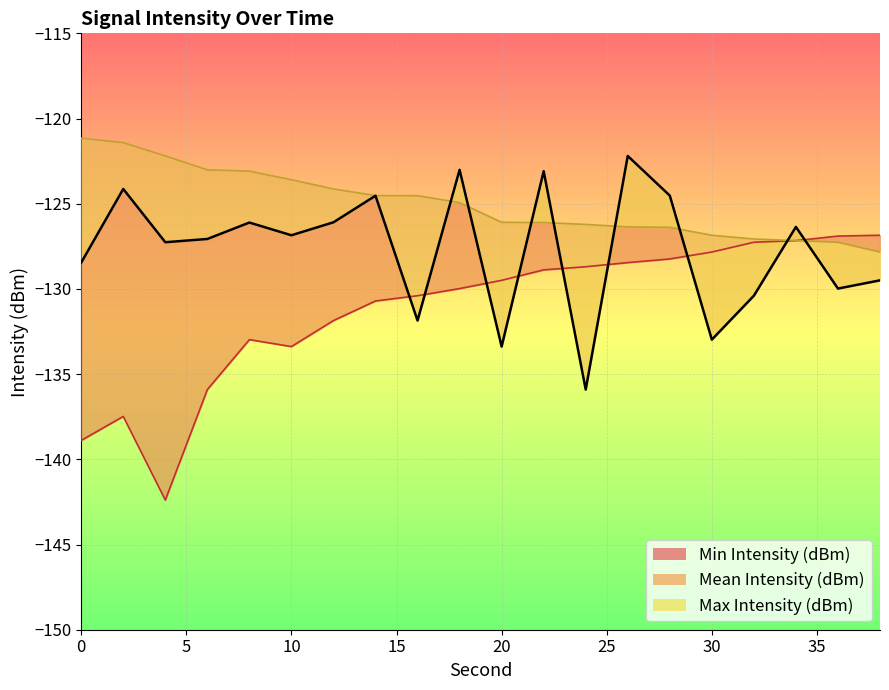

Which category has the lowest value across all series?

4